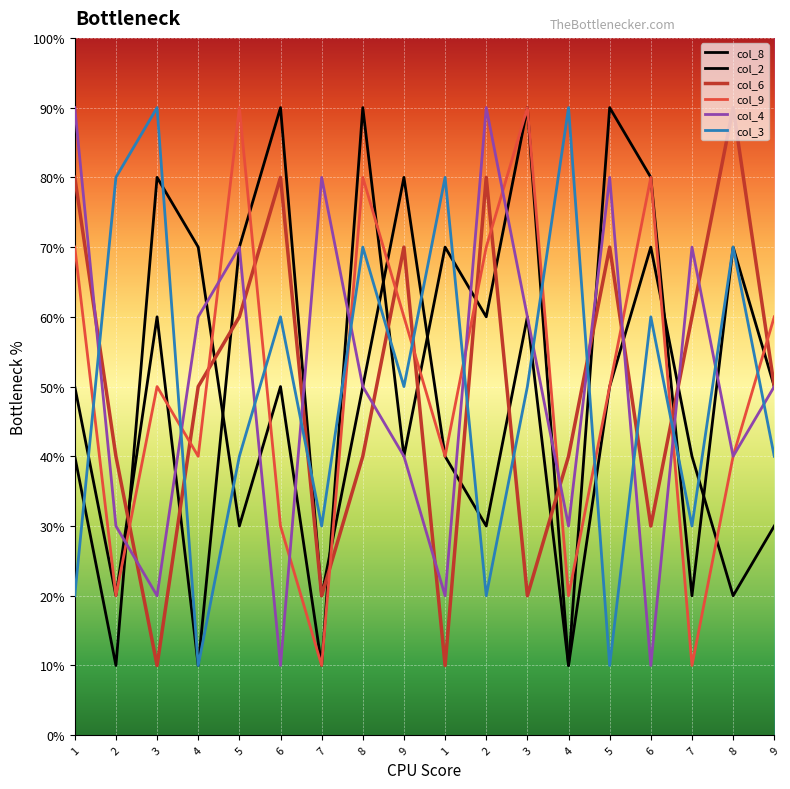

What are all the series names shown in the legend?

col_8, col_2, col_6, col_9, col_4, col_3